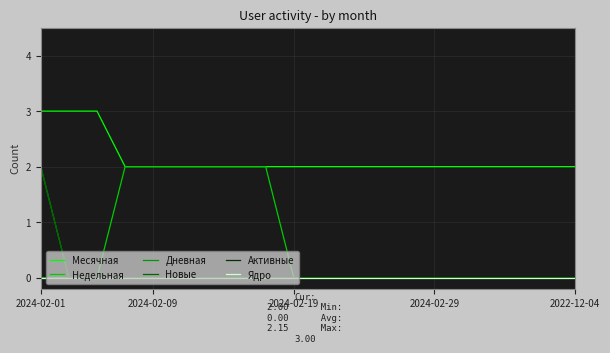

Which series has the largest total across all categories?

Месячная